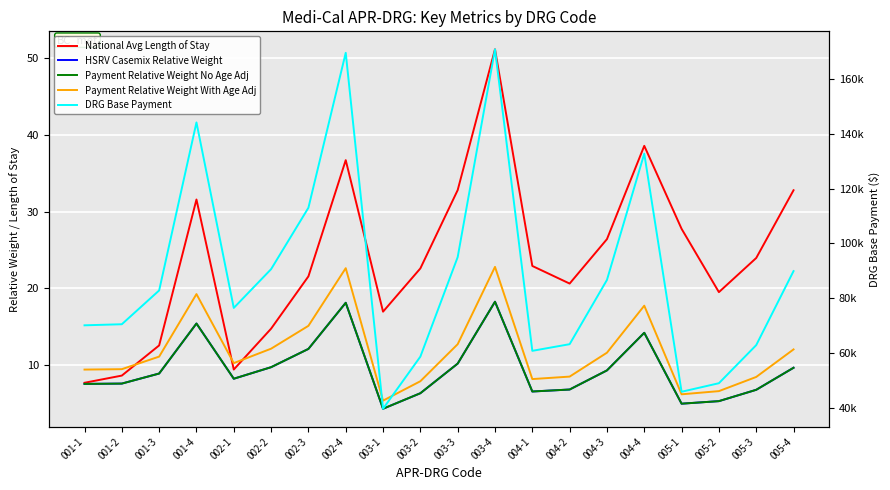

Read the Payment Relative Weight No Age Adj value at 003-1.

4.2